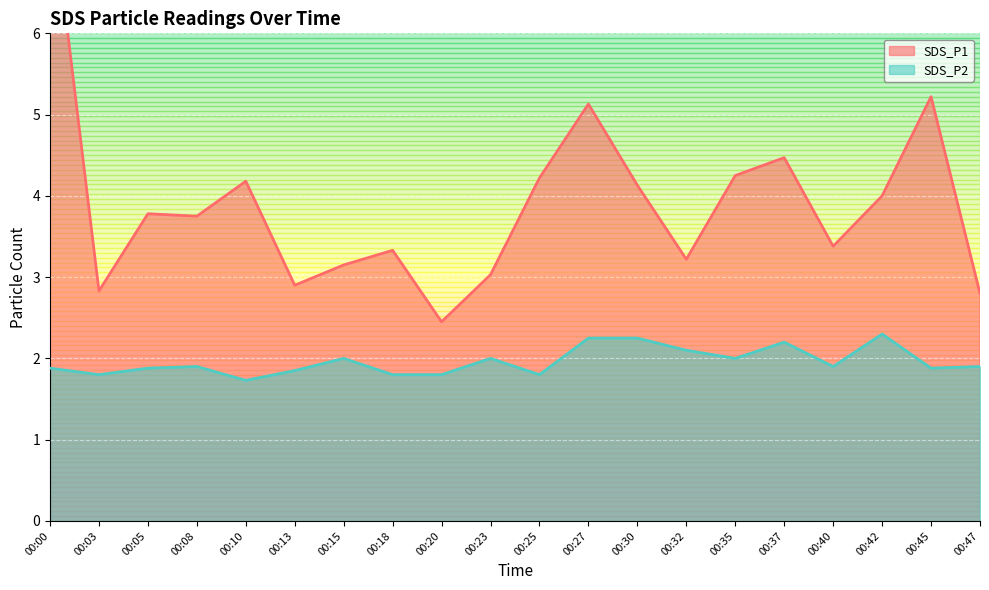

What is the total value across all series at 00:20?

4.2